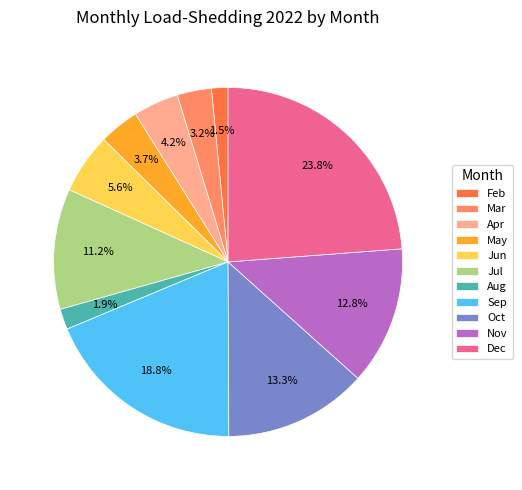

What is the ratio of the value at Oct to the value at Jun?

2.4